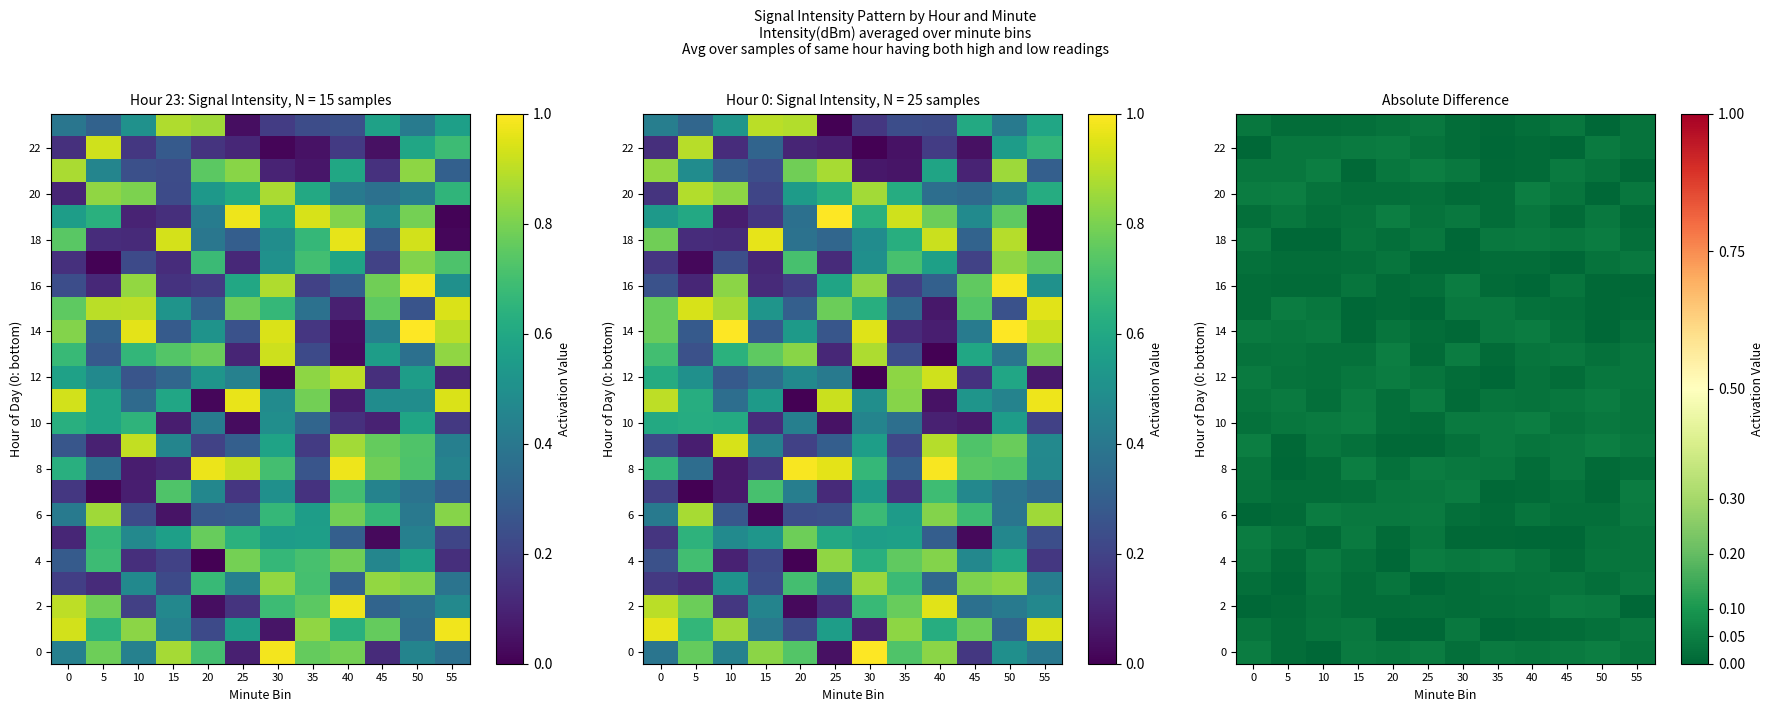

The 20 series shows 0.0 at 50. True or false?

True